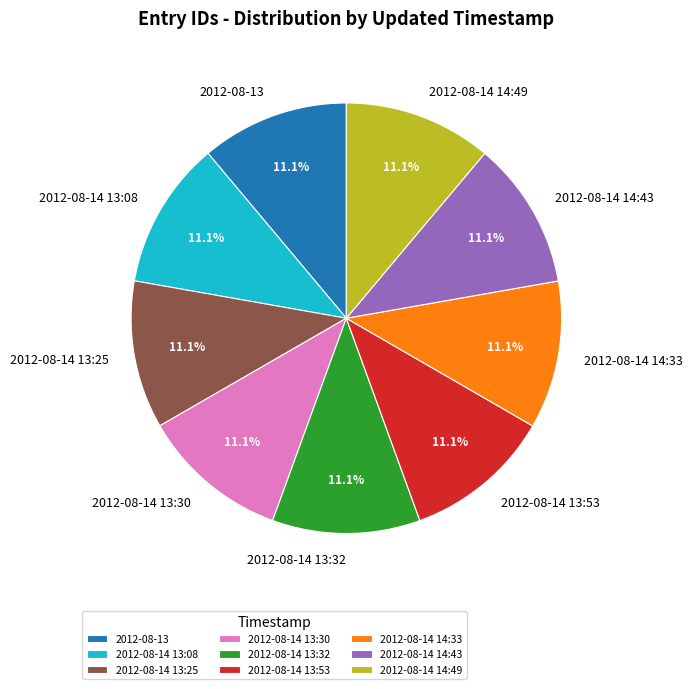

Is there any slice that represents more than half of the pie?

No